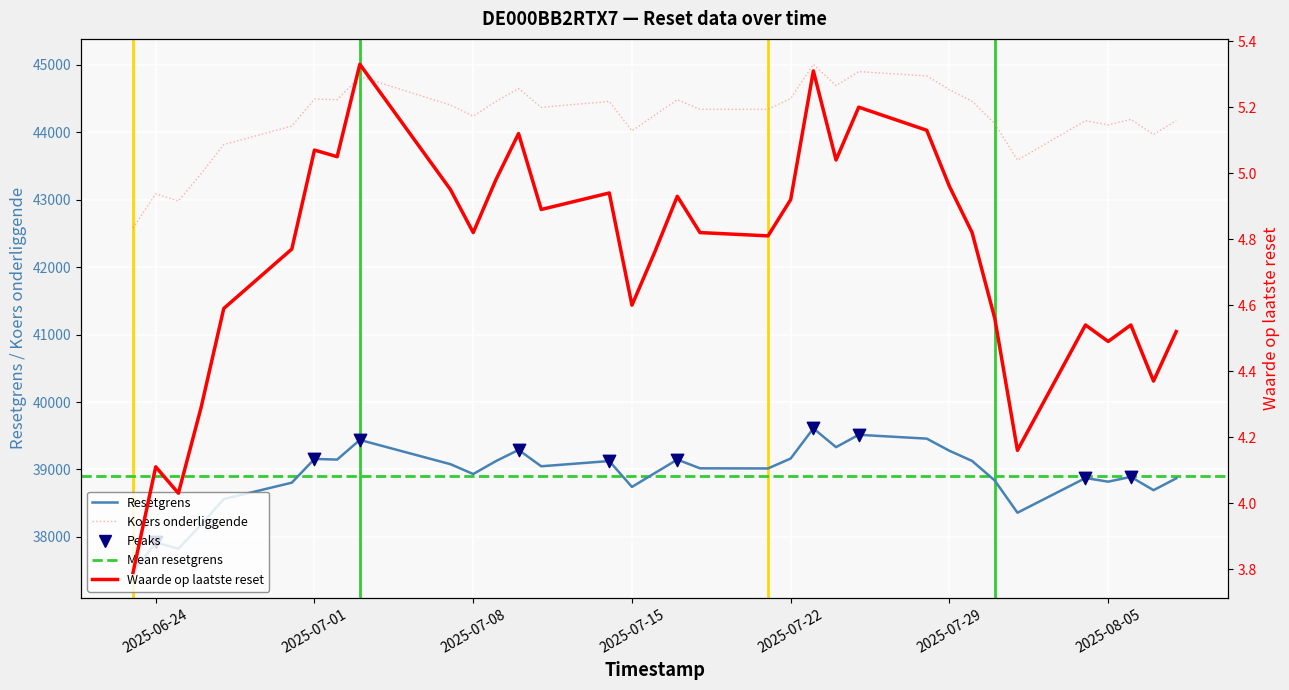

Which series reaches the minimum Y coordinate?

Waarde op laatste reset